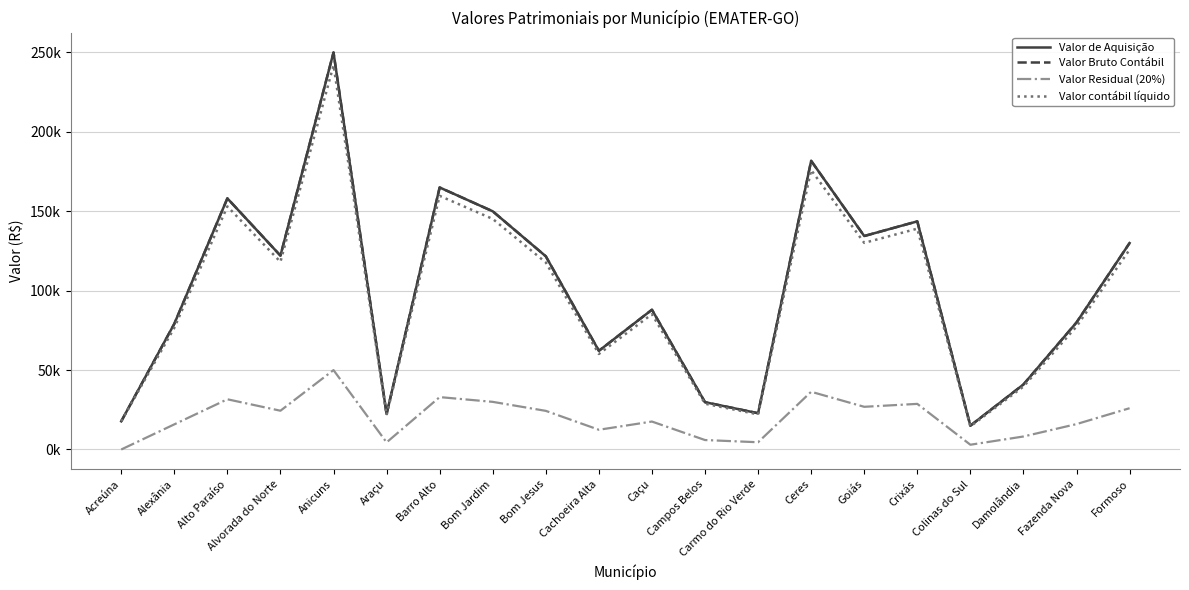

Does the chart display data point markers on the line(s)?

No